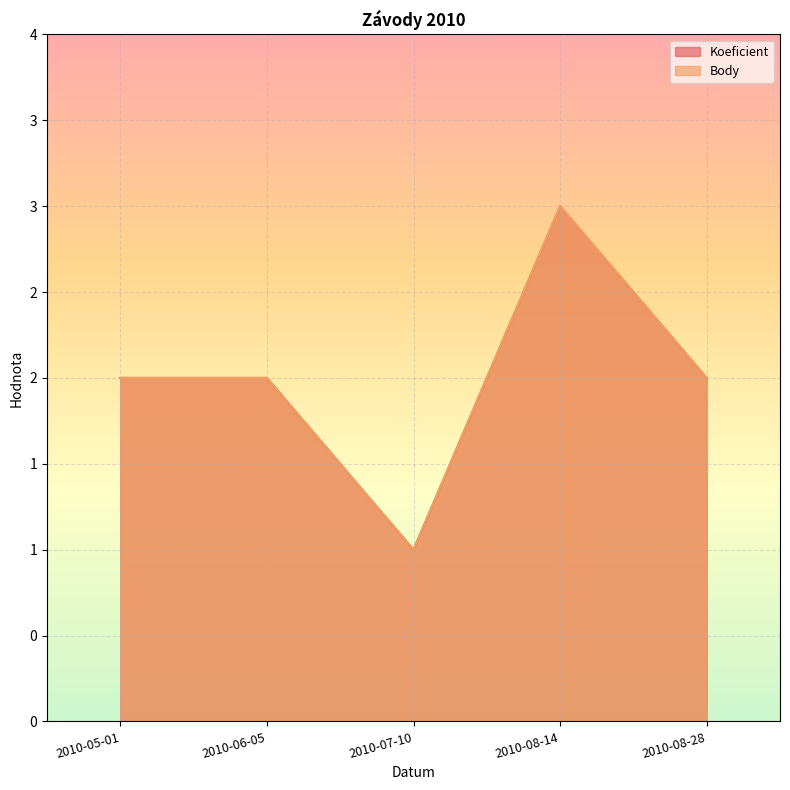

True or false: Body has a value of 1 at 2010-07-10.

True